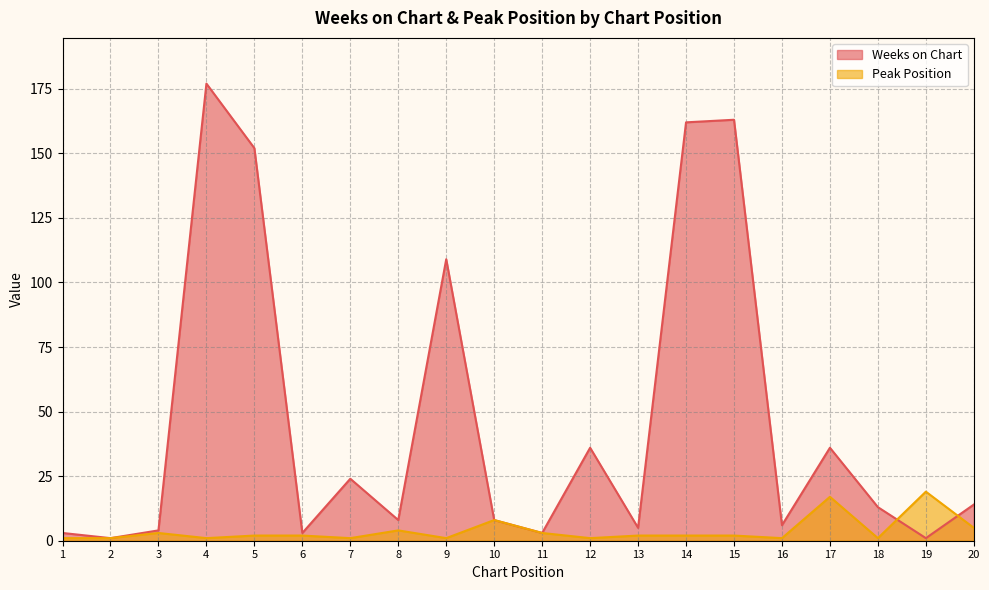

How many lines are shown in the chart?

2